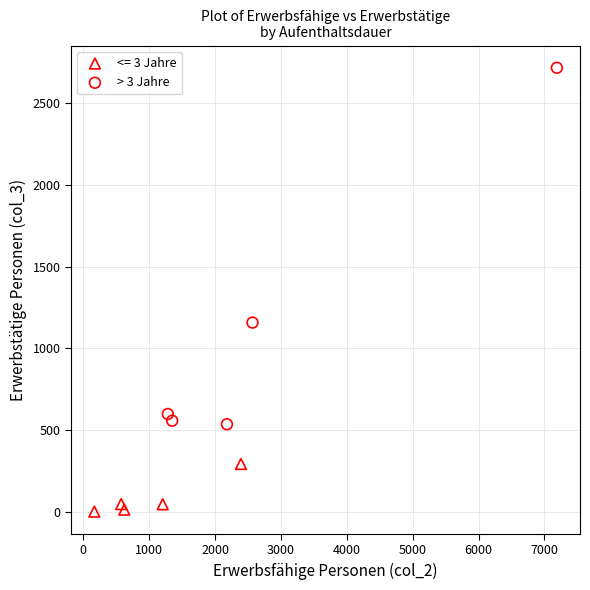

Which series contains the lowest Y value?

<= 3 Jahre